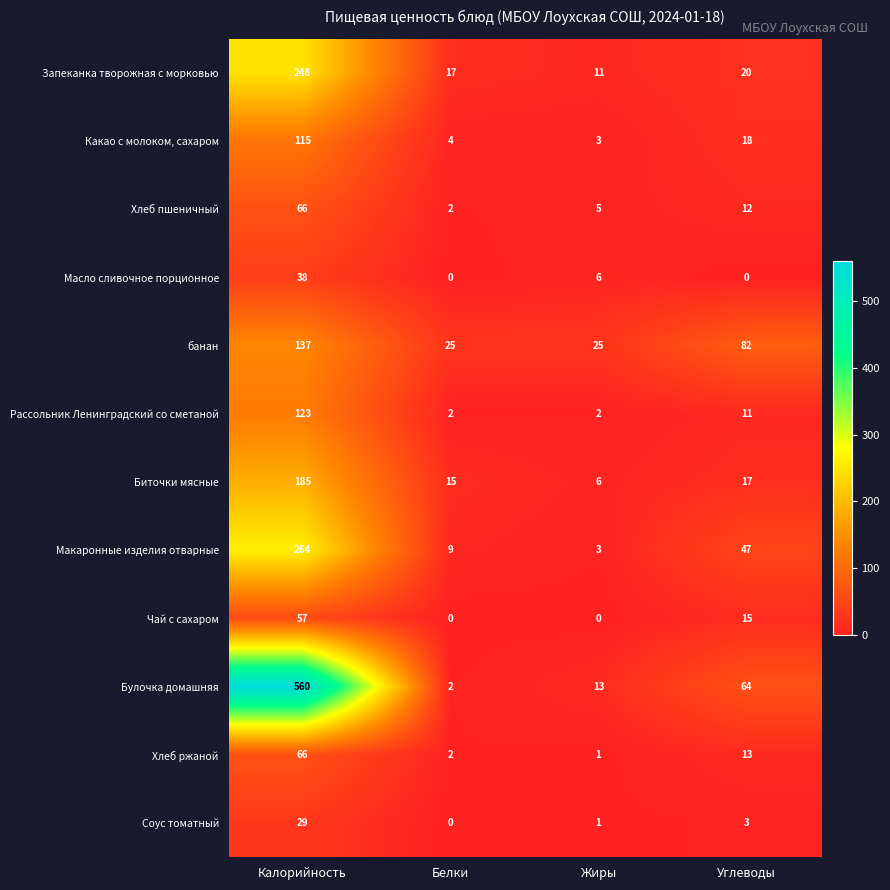

What is the average value of the Чай с сахаром series?

18